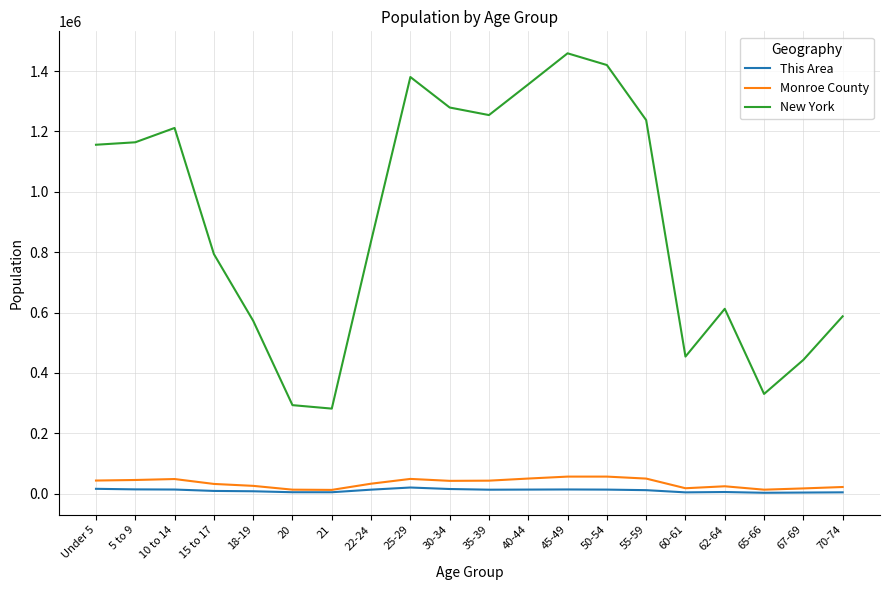

Which series has the largest total across all categories?

New York